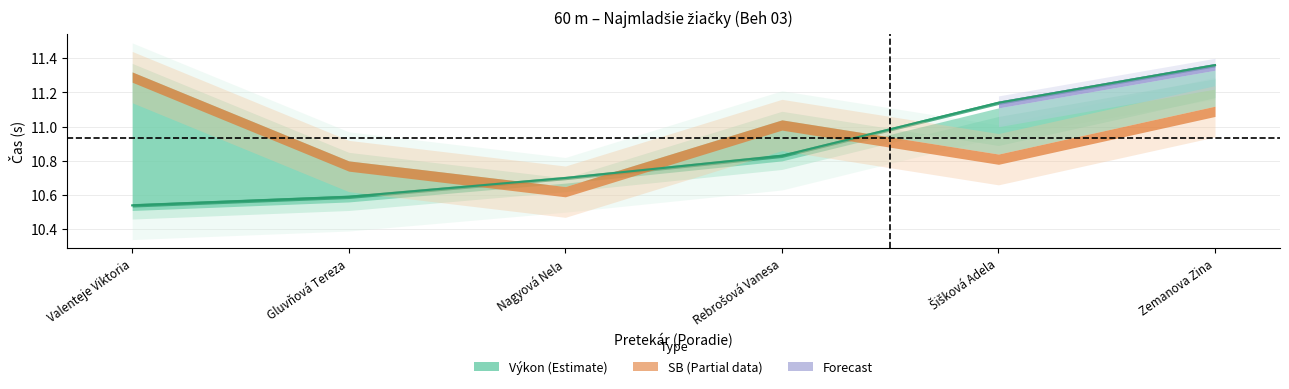

Count the Poradie values in the range 2 to 5.

4